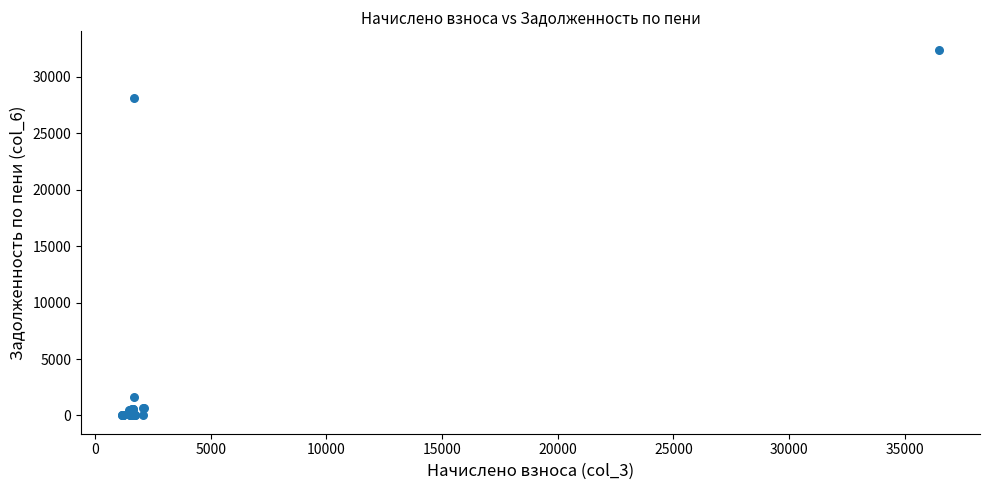

What Y value in the scatter plot is closest to 16212?

28159.8